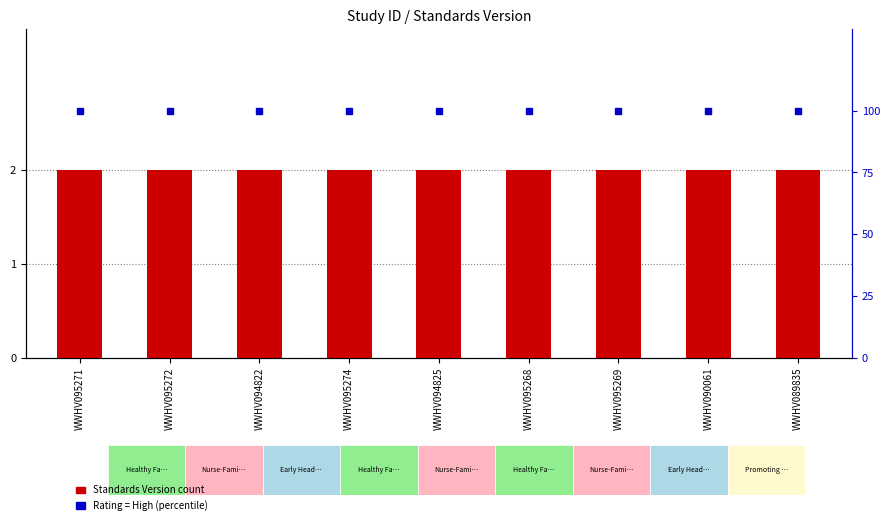

What is the minimum value shown in the chart?

2